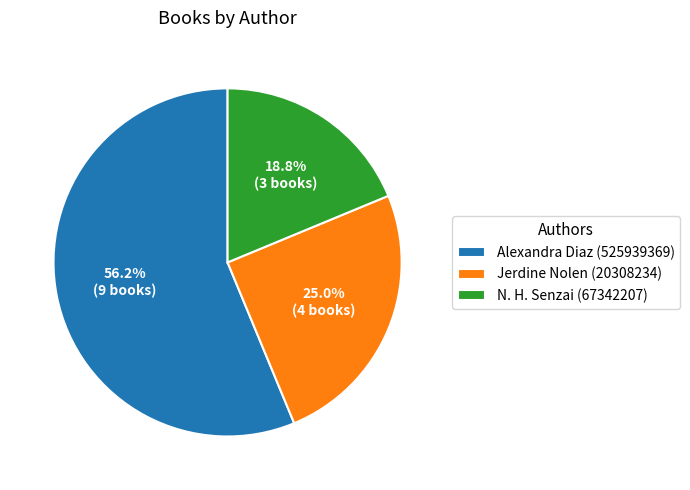

Which slice is the smallest?

N. H. Senzai (67342207)